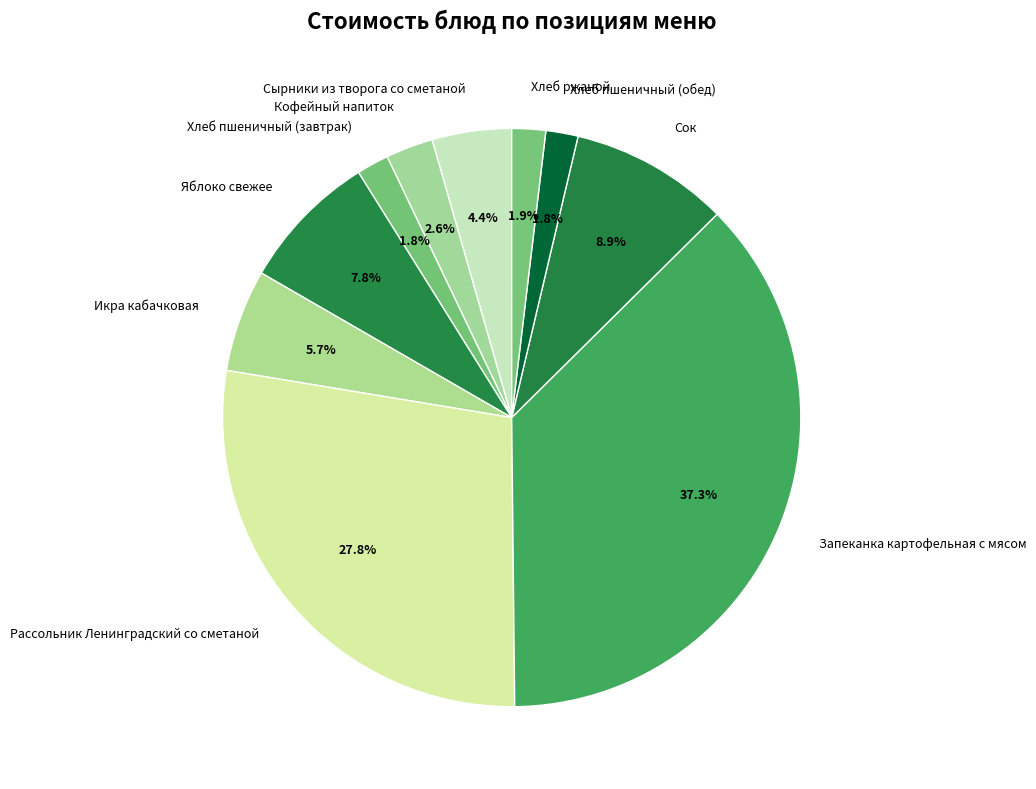

How many segments does this pie chart have?

10